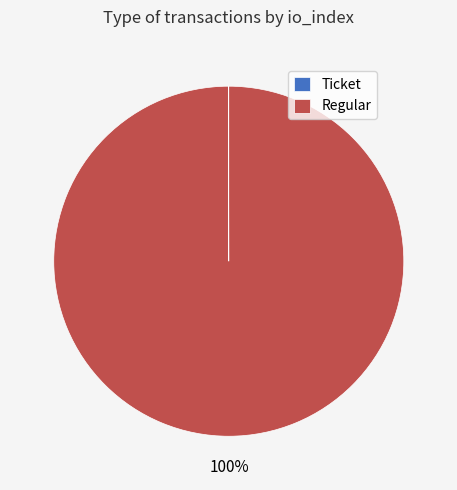

To the nearest percent, what is the average slice percentage?

50%